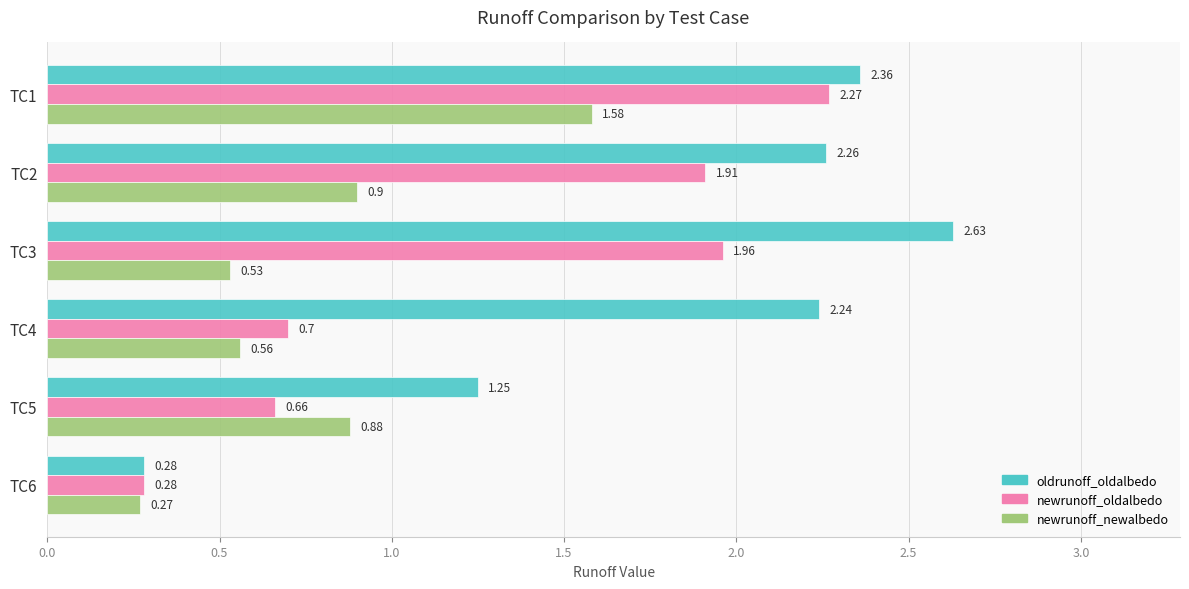

Which series has the largest range (max minus min)?

oldrunoff_oldalbedo